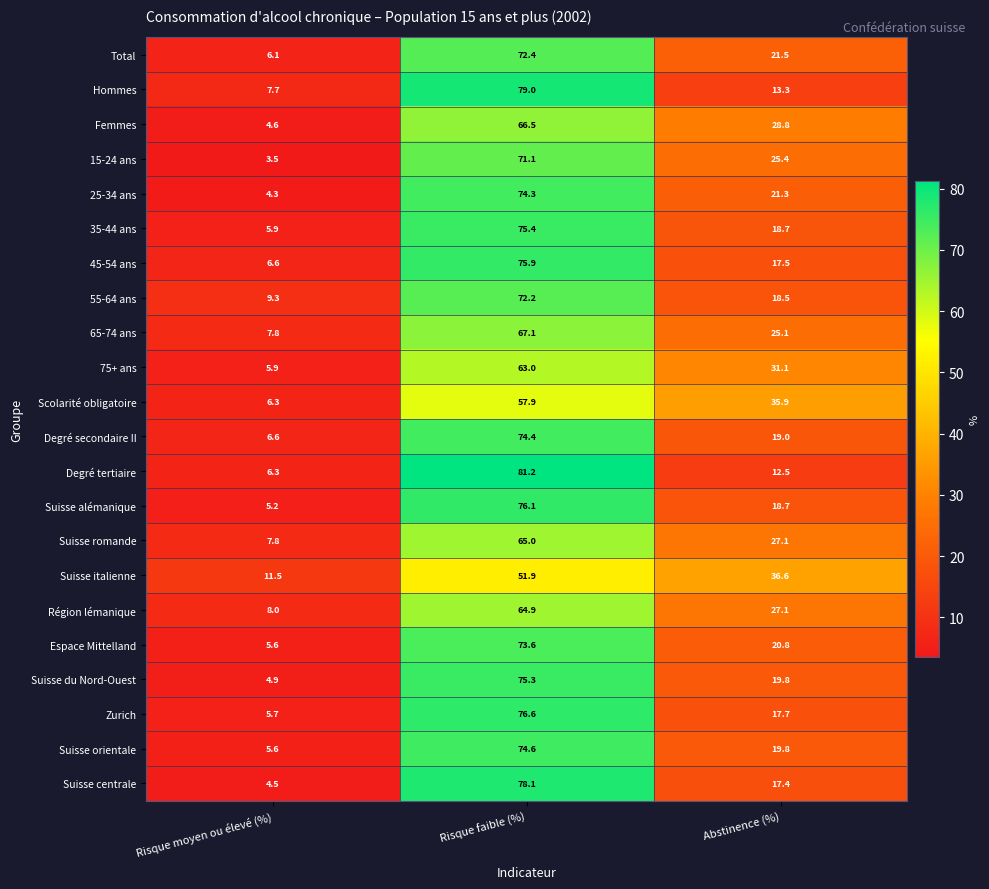

Which series has the widest spread of values?

Degré tertiaire